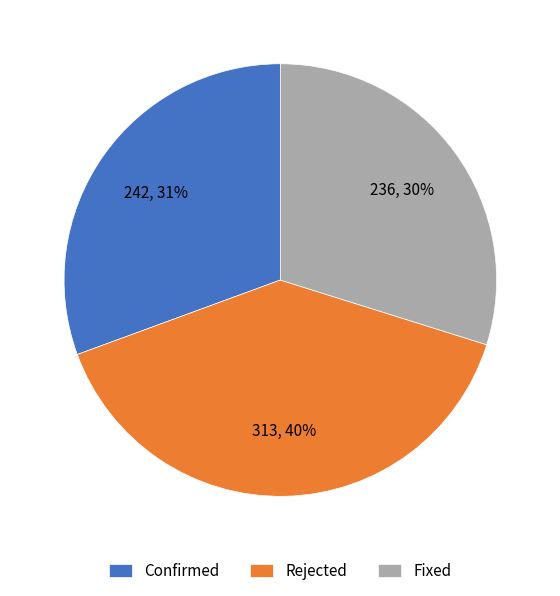

To the nearest percent, what portion does Fixed represent?

30%